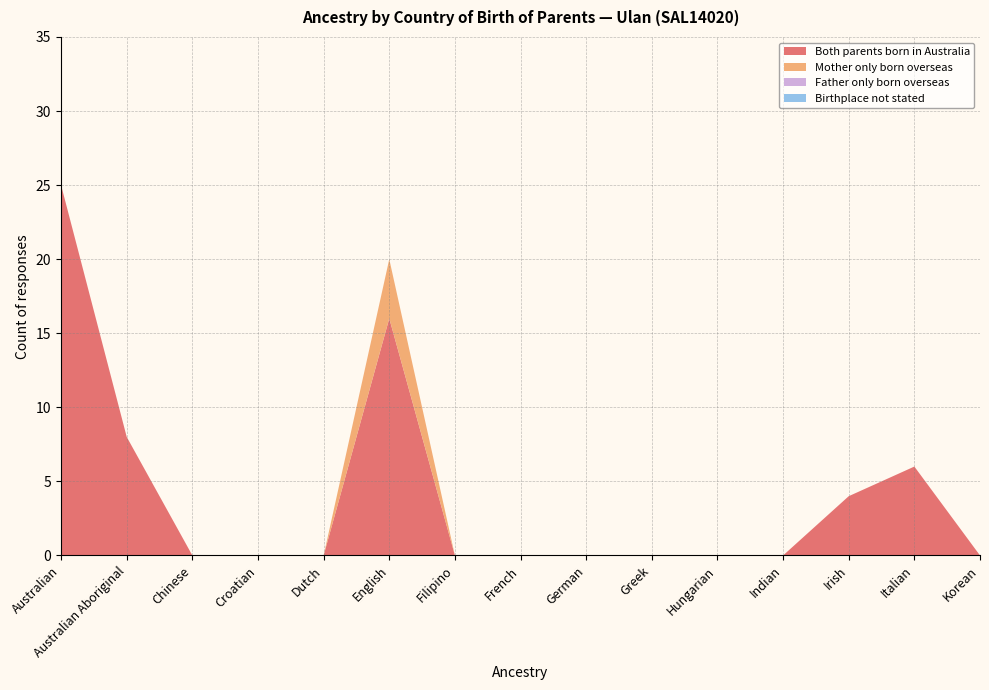

Reading left to right, list all the values displayed in this chart.

Both parents born in Australia: Australian=25	Australian Aboriginal=8	Chinese=0	Croatian=0	Dutch=0	English=16	Filipino=0	French=0	German=0	Greek=0	Hungarian=0	Indian=0	Irish=4	Italian=6	Korean=0
Mother only born overseas: Australian=0	Australian Aboriginal=0	Chinese=0	Croatian=0	Dutch=0	English=4	Filipino=0	French=0	German=0	Greek=0	Hungarian=0	Indian=0	Irish=0	Italian=0	Korean=0
Father only born overseas: Australian=0	Australian Aboriginal=0	Chinese=0	Croatian=0	Dutch=0	English=0	Filipino=0	French=0	German=0	Greek=0	Hungarian=0	Indian=0	Irish=0	Italian=0	Korean=0
Birthplace not stated: Australian=0	Australian Aboriginal=0	Chinese=0	Croatian=0	Dutch=0	English=0	Filipino=0	French=0	German=0	Greek=0	Hungarian=0	Indian=0	Irish=0	Italian=0	Korean=0